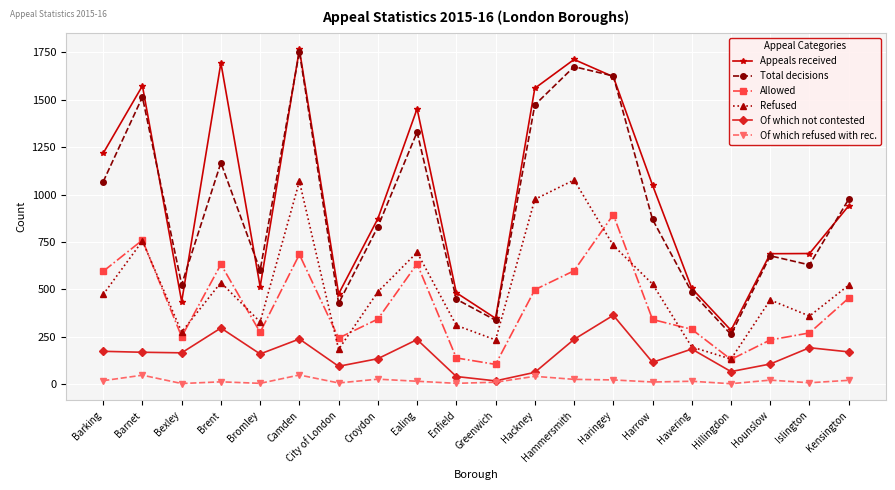

What is the maximum value shown in the chart?

1766